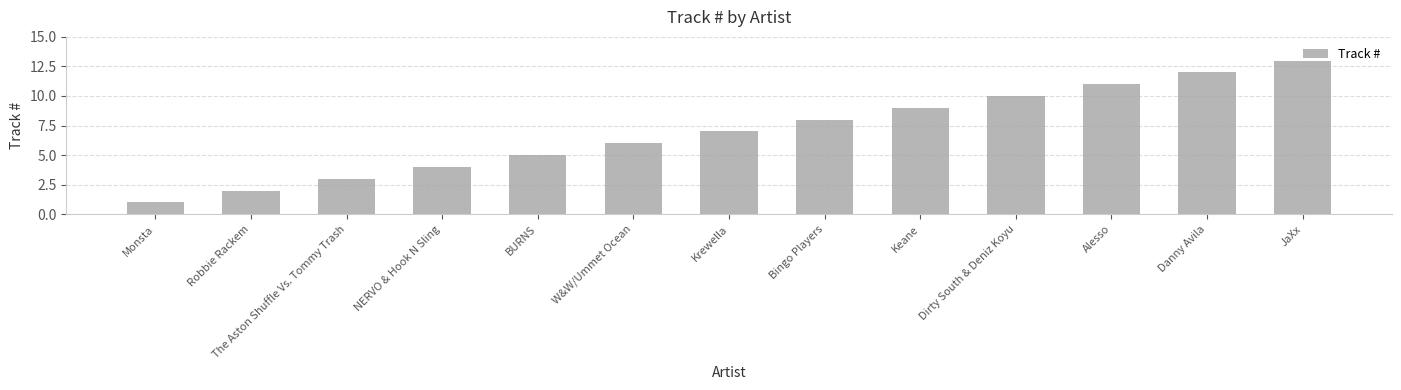

The chart shows a value of 19 at Alesso. True or false?

False